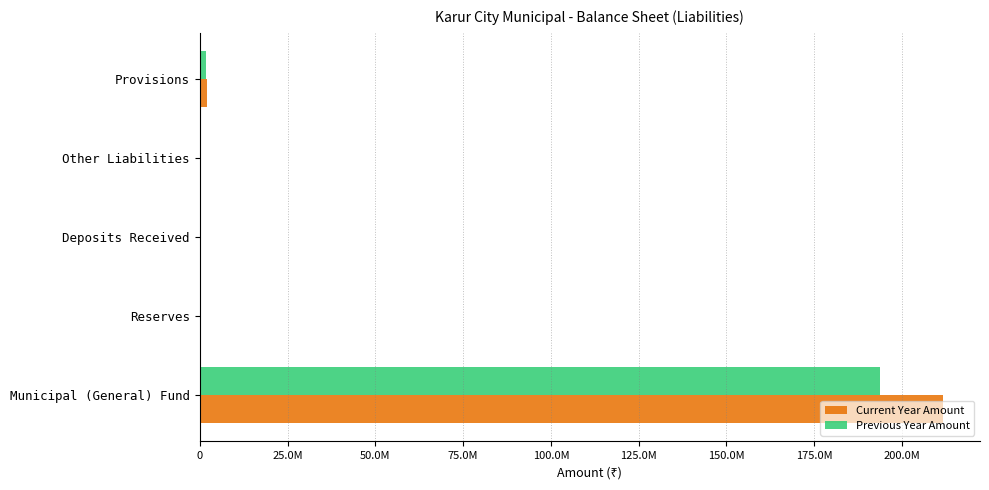

Reading left to right, list all the values displayed in this chart.

Current Year Amount: 211609986.5	15.0	248772.0	452616.0	2172769.0
Previous Year Amount: 193818902.4	15.0	236772.0	275744.0	1859954.0